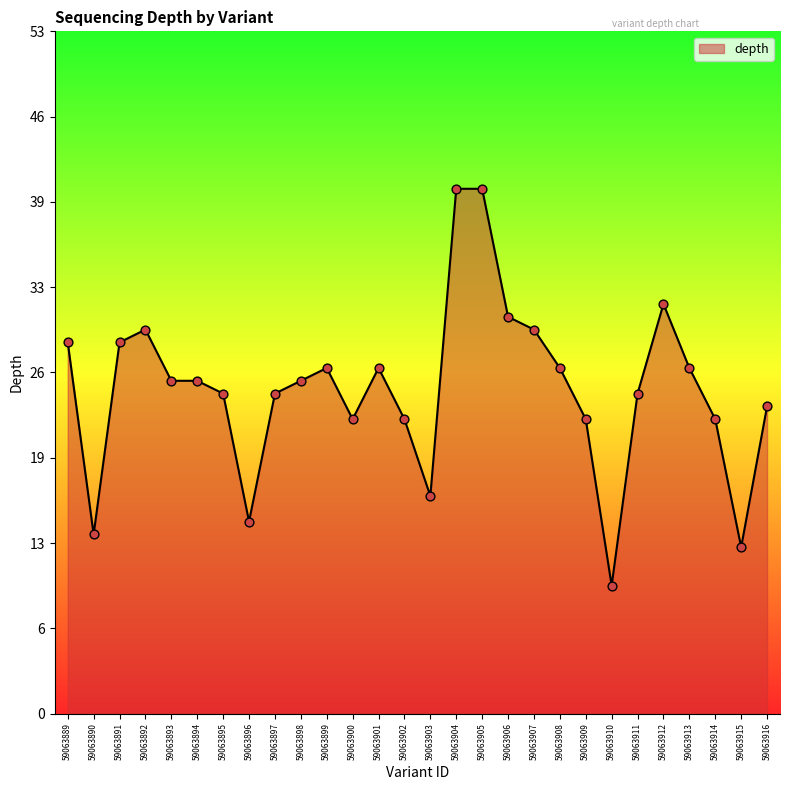

Approximately how many times larger is the value at 59063916 compared to 59063891?

0.8